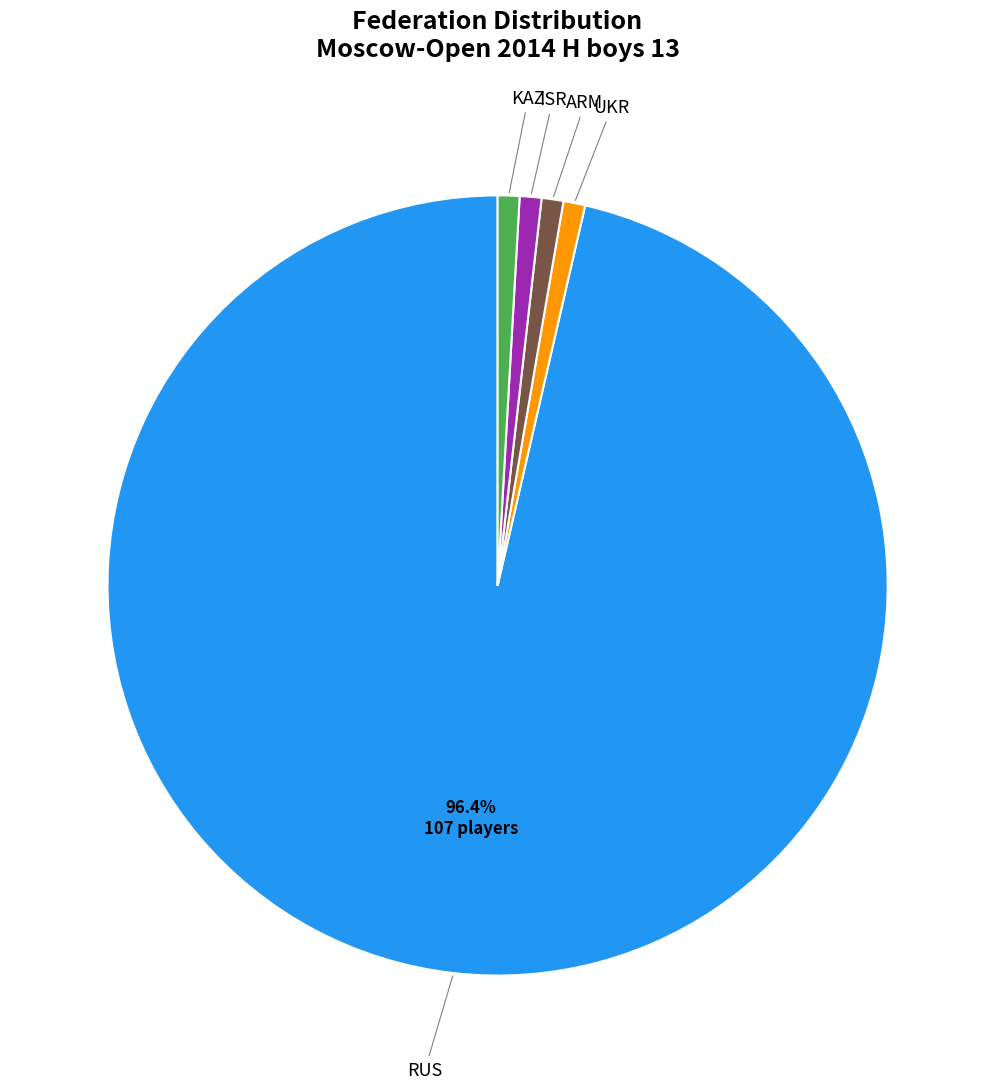

Is there a majority slice in this chart?

Yes